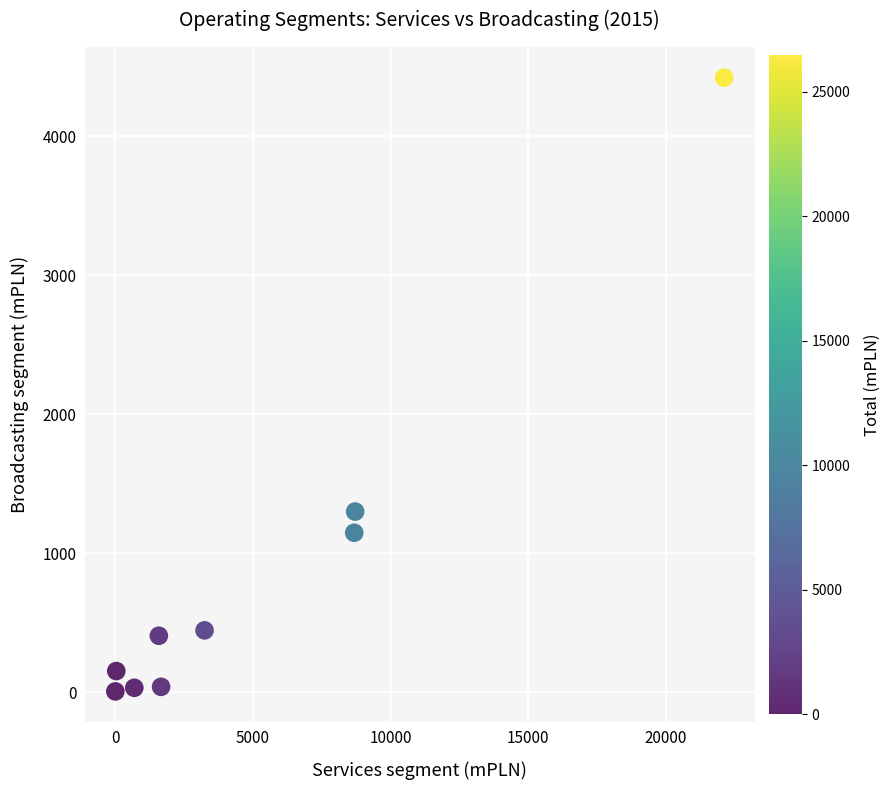

What Y value in the scatter plot is closest to 2213?

1299.9